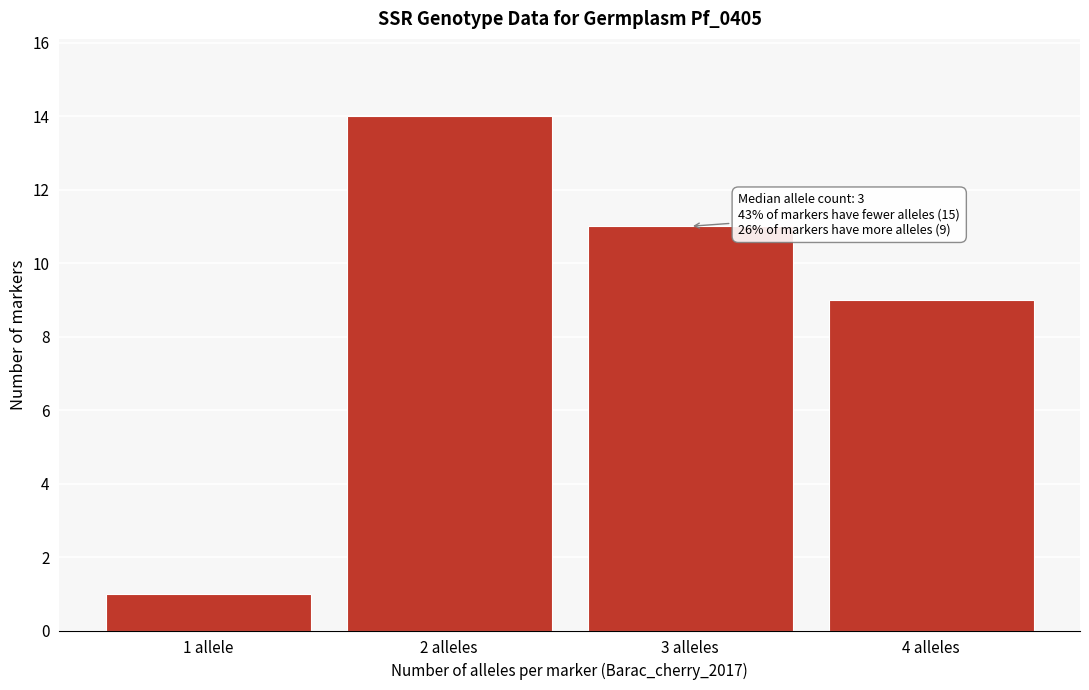

Reading left to right, list all the values displayed in this chart.

1 allele=1	2 alleles=14	3 alleles=11	4 alleles=9